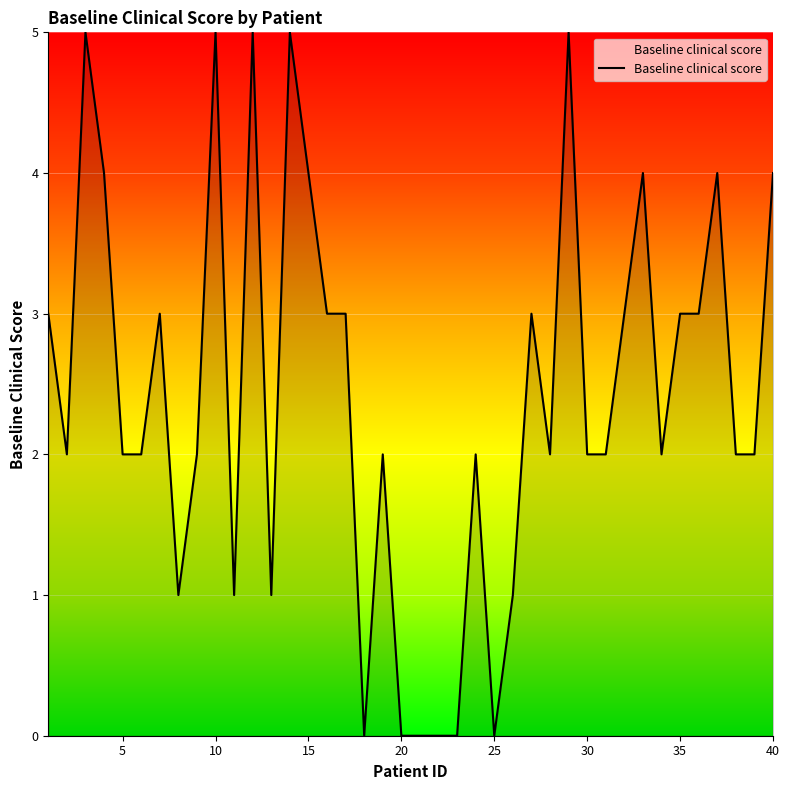

What is the difference between the second highest and minimum values?

5